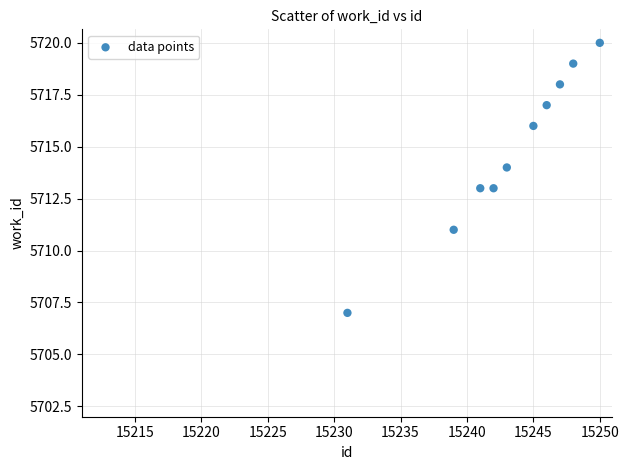

What is the range of X values (max minus min)?

19